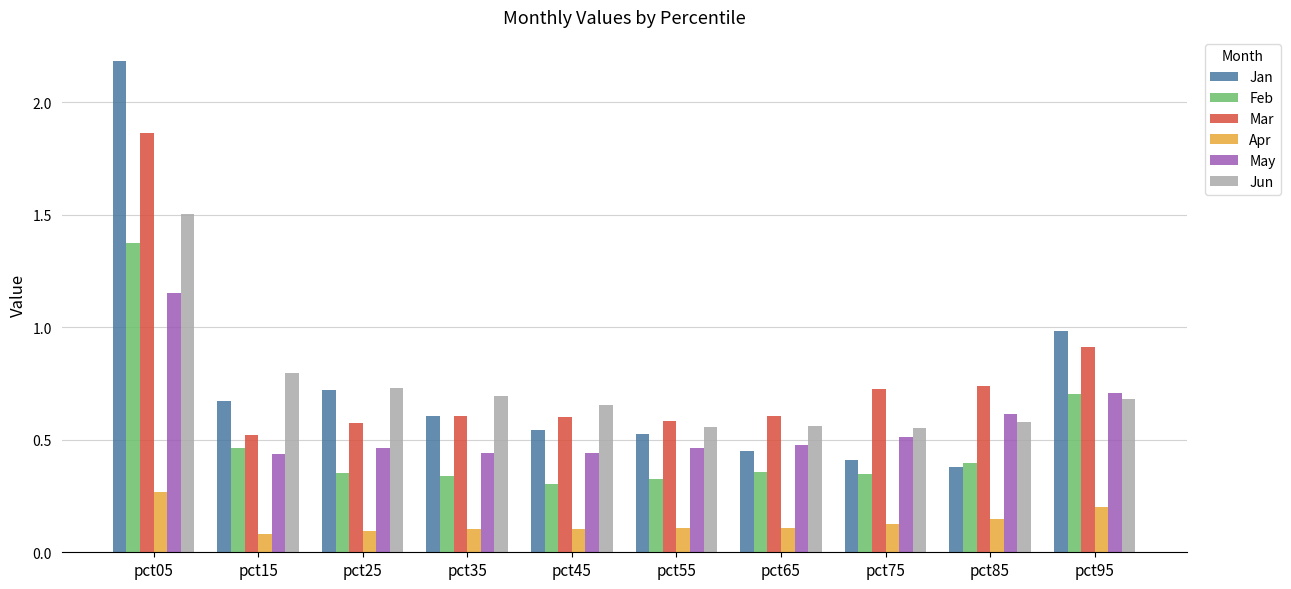

Count the number of categories in the chart.

10